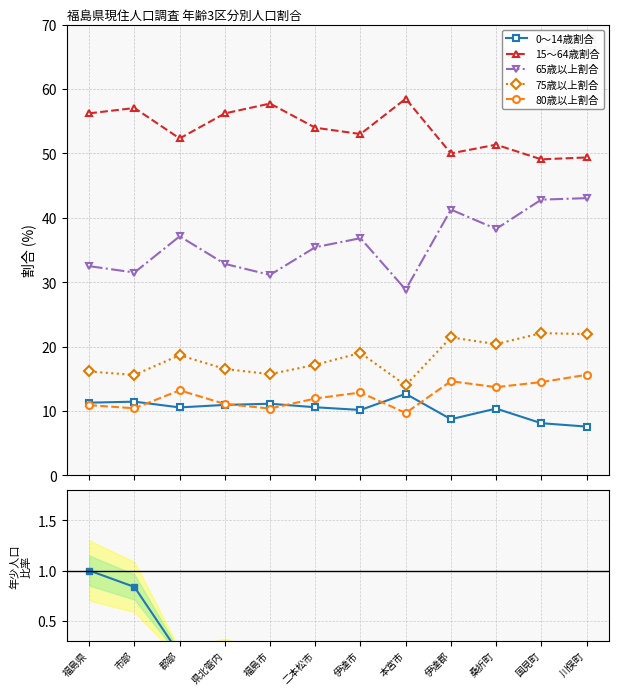

Does the chart display data point markers on the line(s)?

Yes